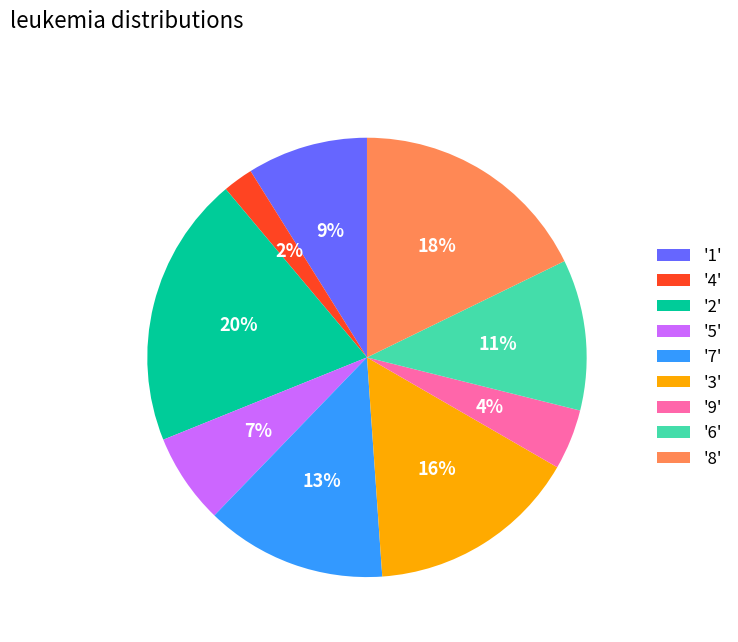

Approximately how many times larger is the value at '1' compared to '7'?

0.7